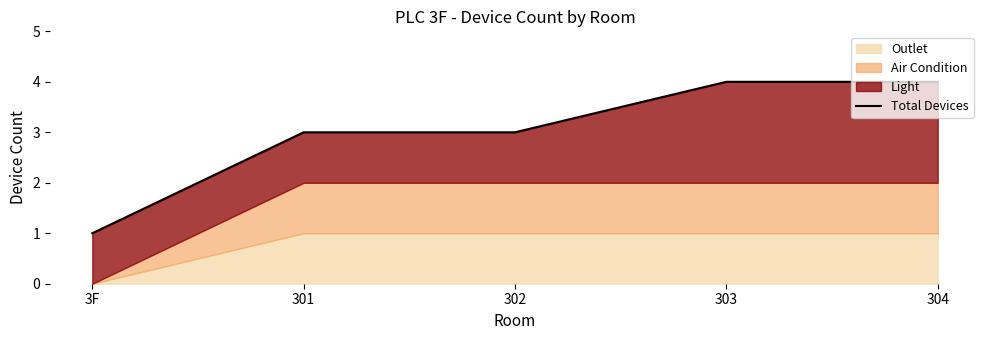

What is the label of the 1st point from the left?

3F